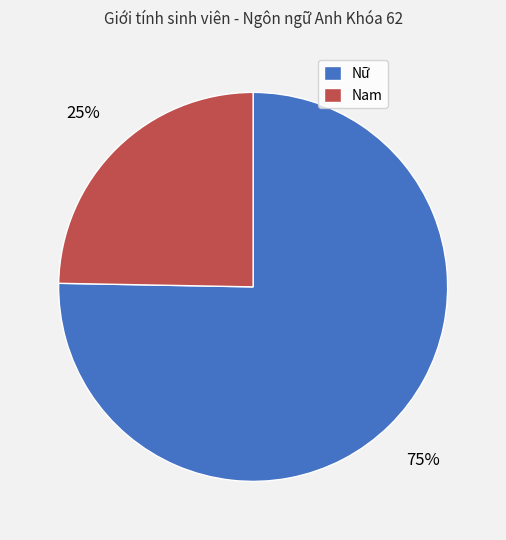

Is the sum of Nữ and Nam greater than half?

Yes